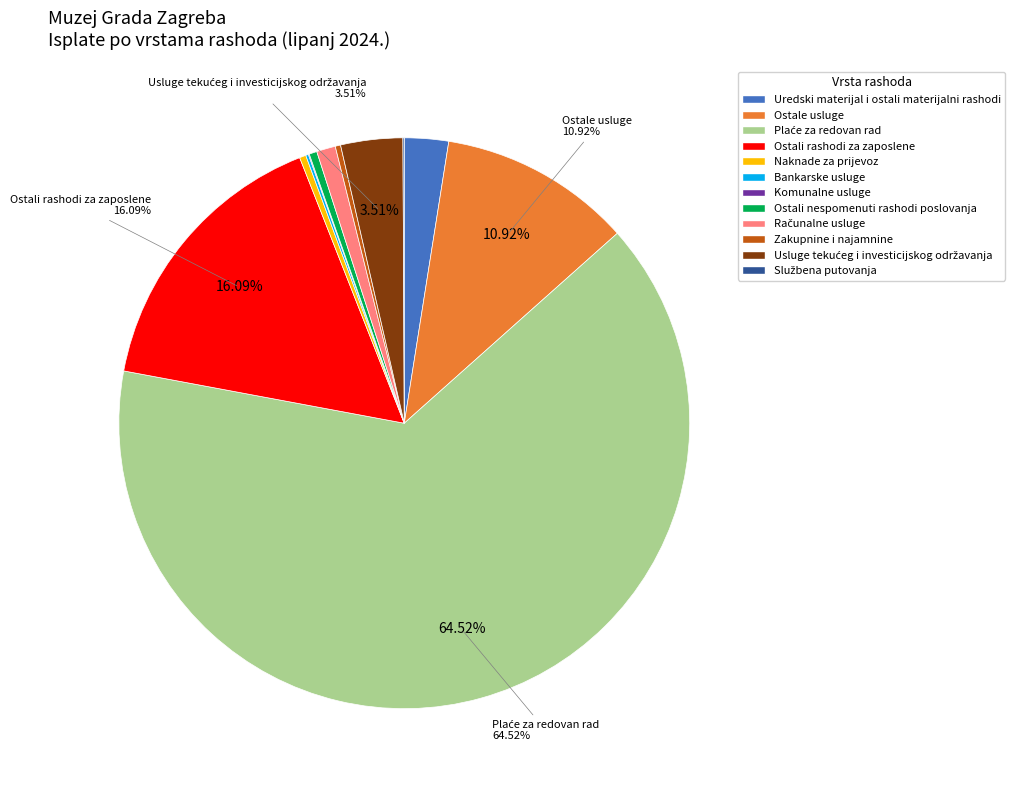

Is there any slice that represents more than half of the pie?

Yes